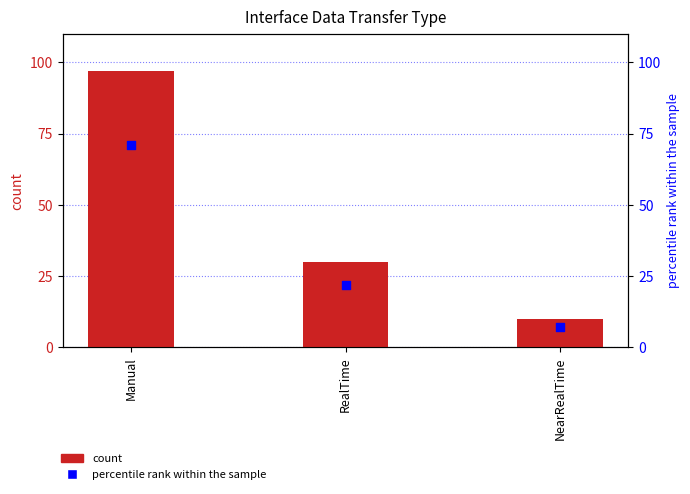

At how many categories does at least one series exceed 31?

1